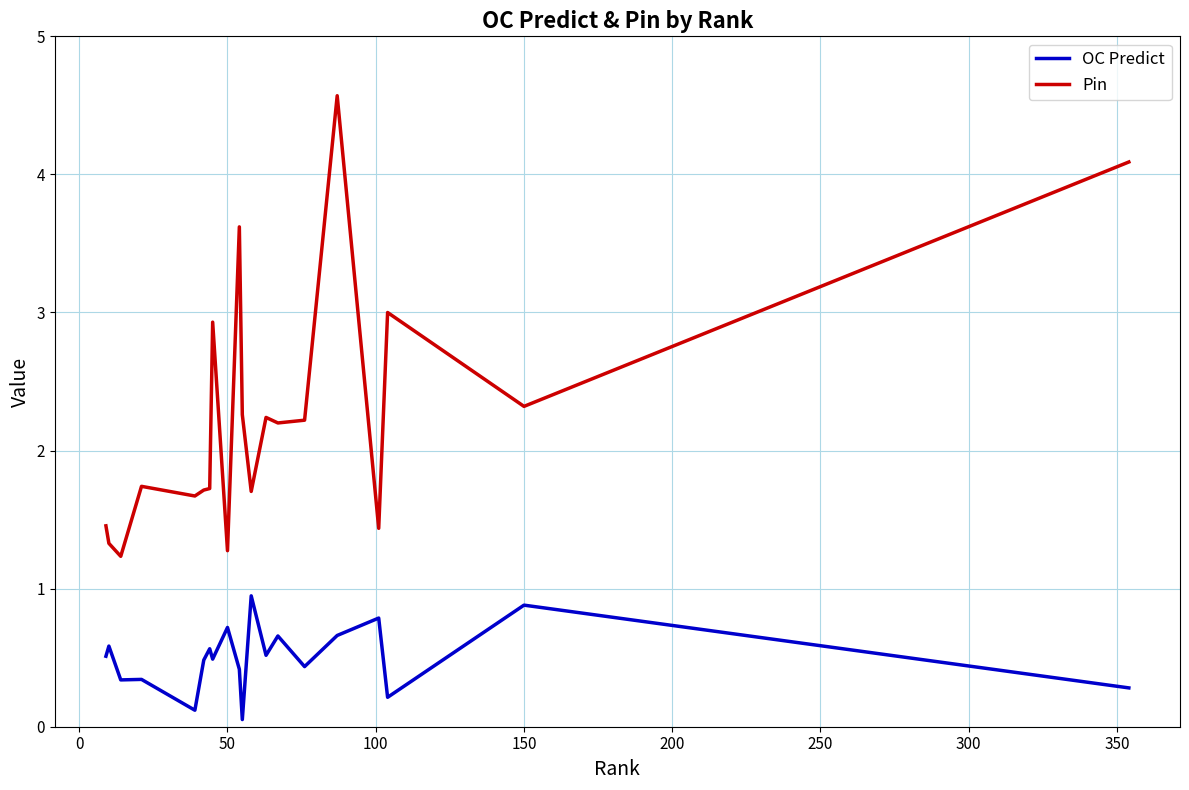

List the series in order of their peak value, highest first.

Pin, OC Predict